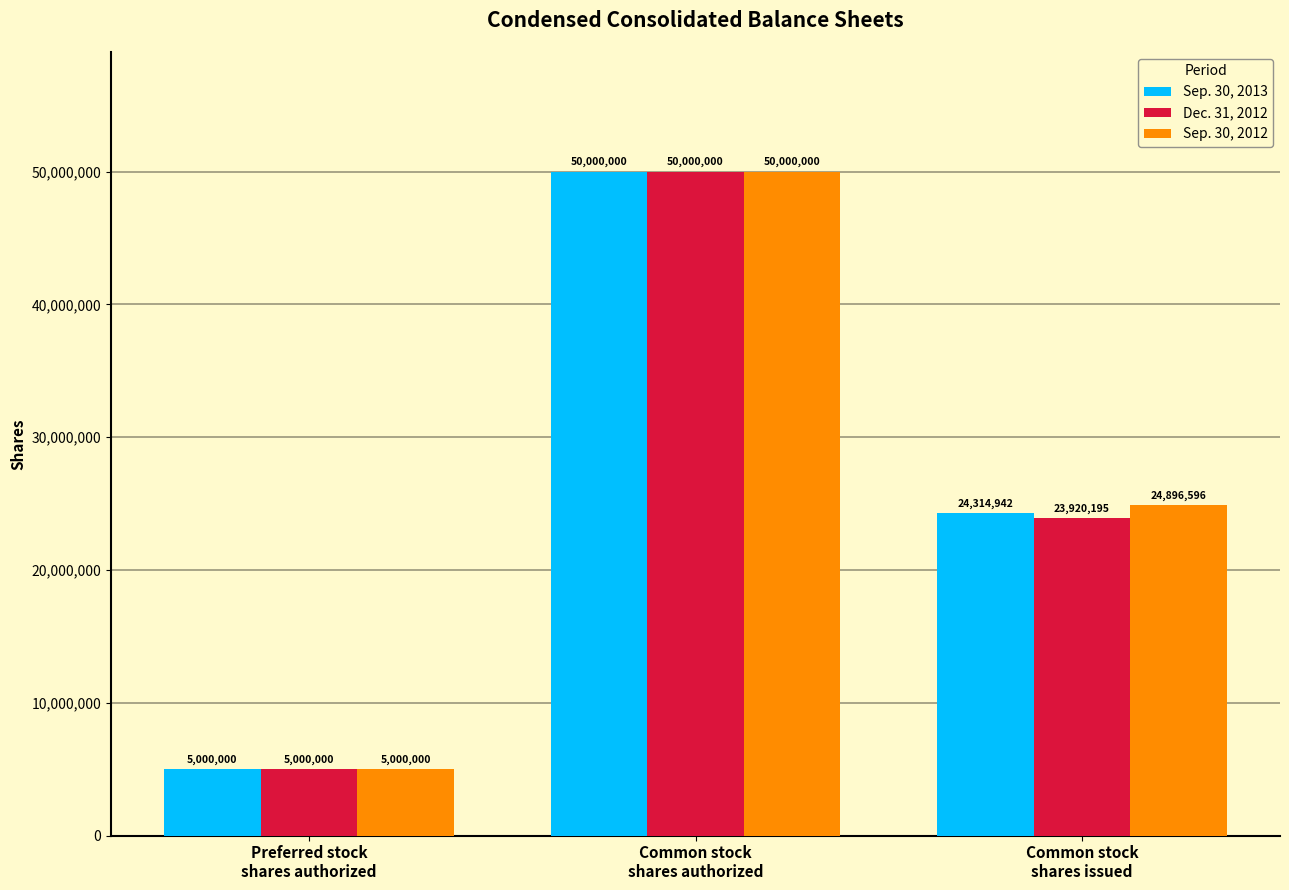

What is the minimum value for Dec. 31, 2012?

5000000